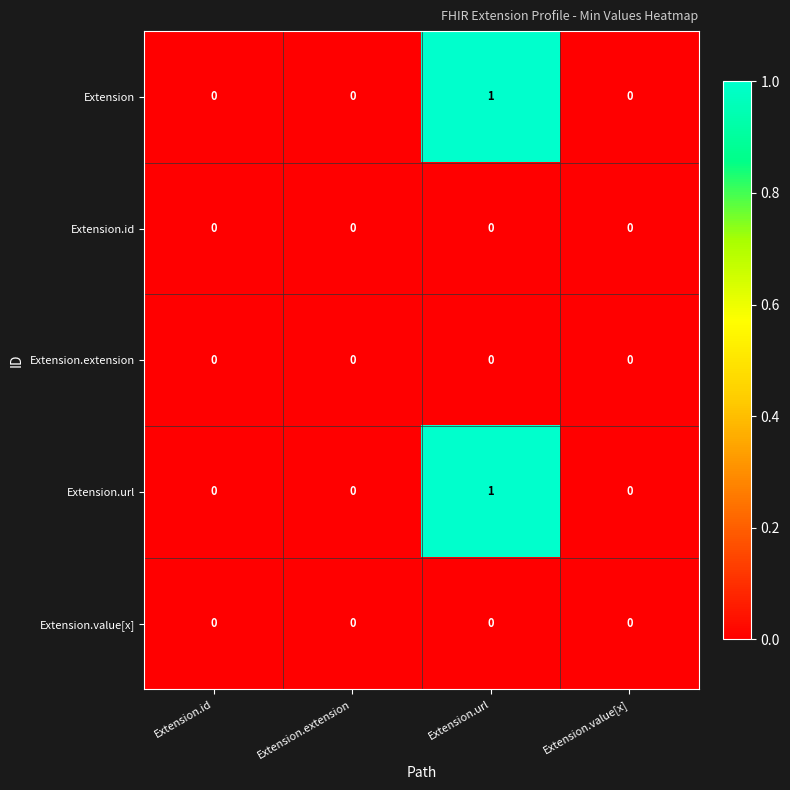

The Extension series shows 1 at Extension.url. True or false?

True